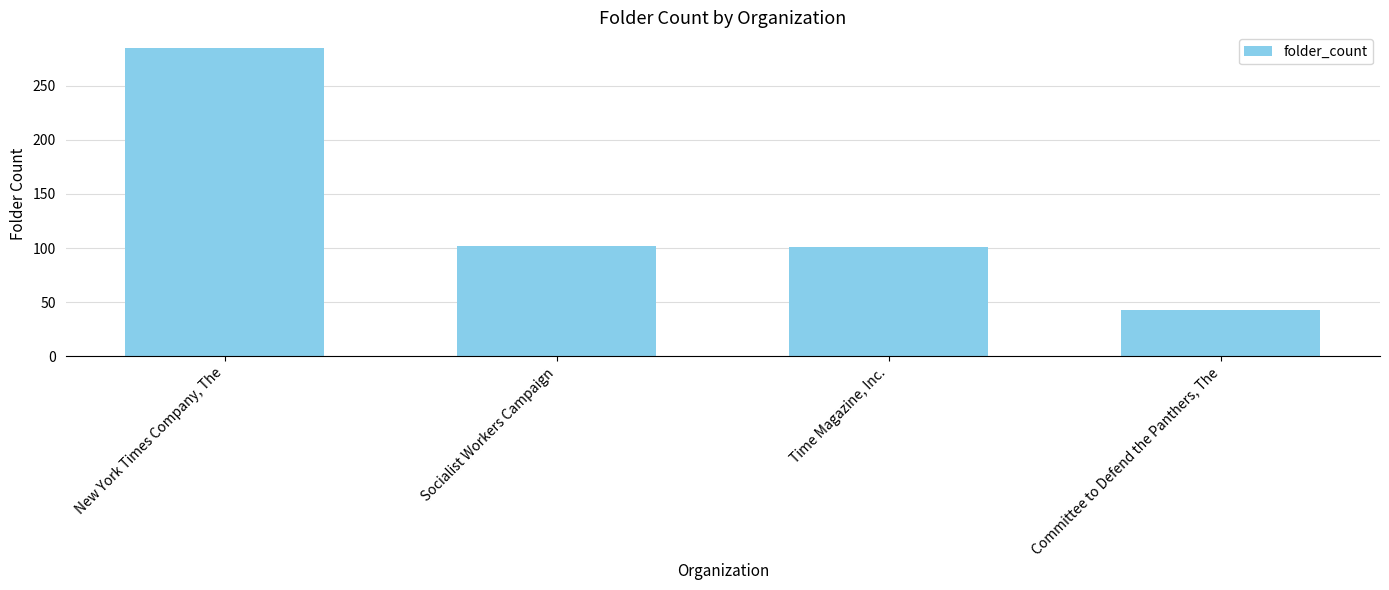

Approximately how many times larger is the value at Committee to Defend the Panthers, The compared to New York Times Company, The?

0.2